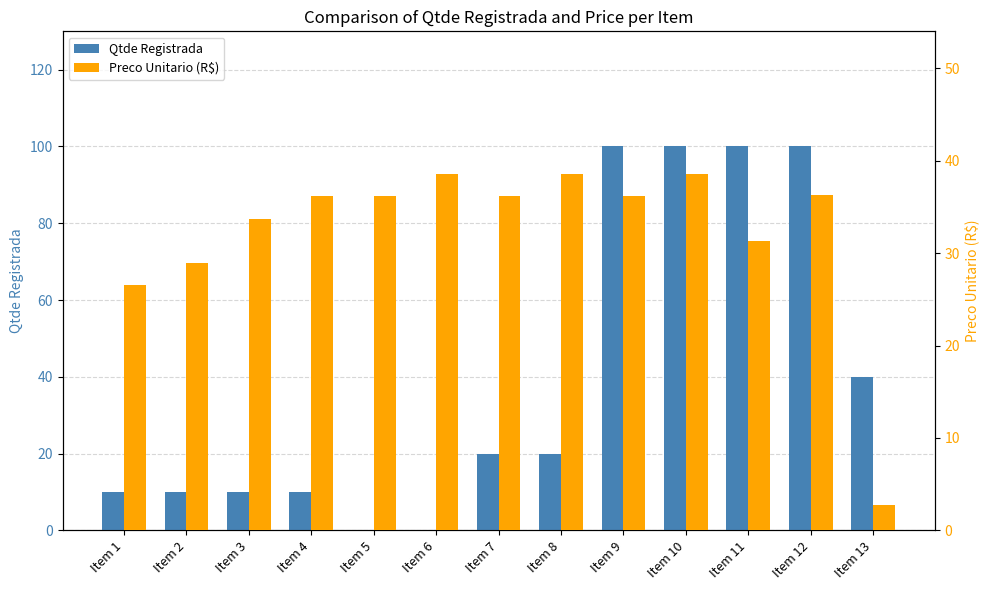

At which label does Qtde Registrada first exceed 20?

Item 9